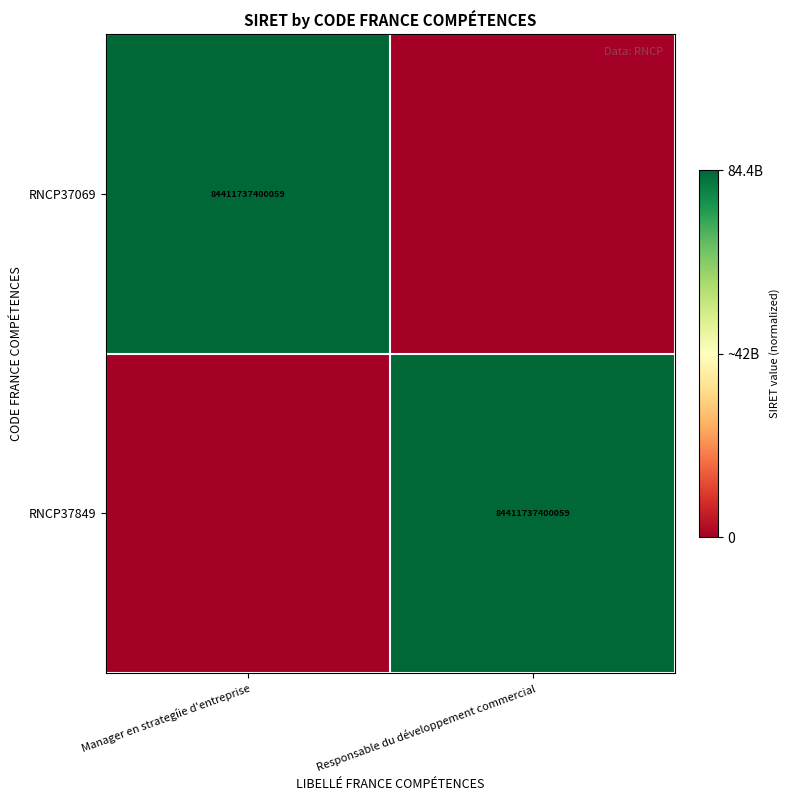

The value of RNCP37849 at Responsable du développement commercial is 32825684989234. True or false?

False